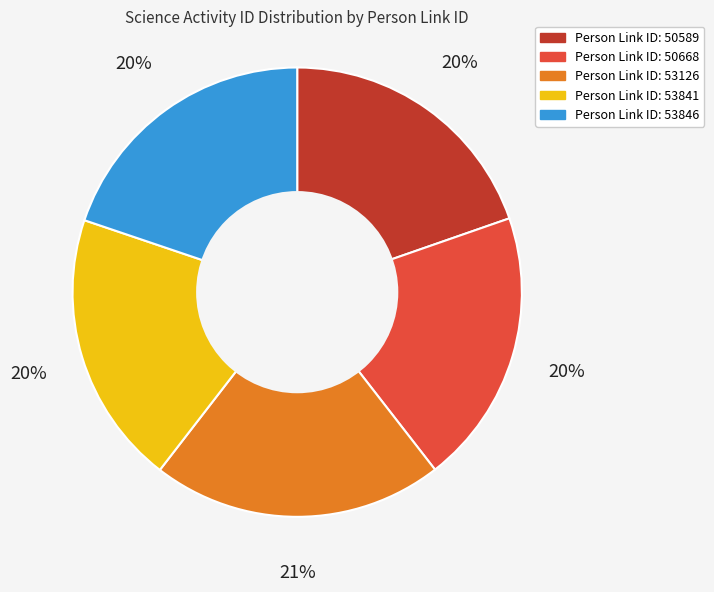

Is there any slice that represents more than half of the pie?

No